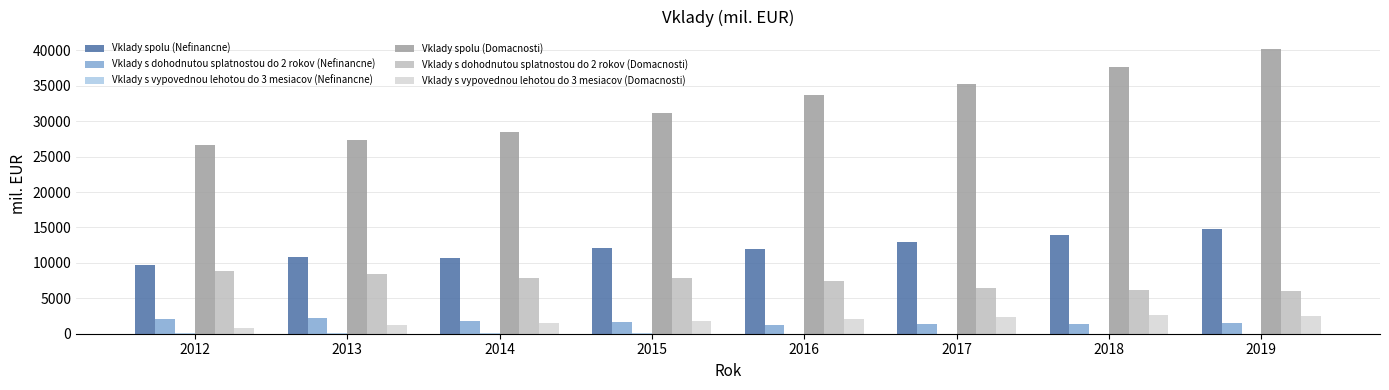

Which series has the largest total across all categories?

Vklady spolu (Domacnosti)